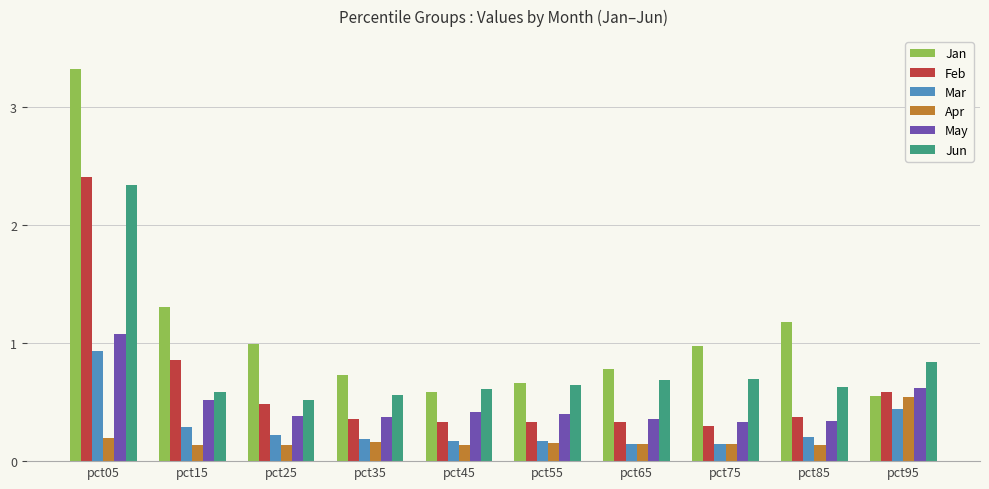

Which series has the widest spread of values?

Jan